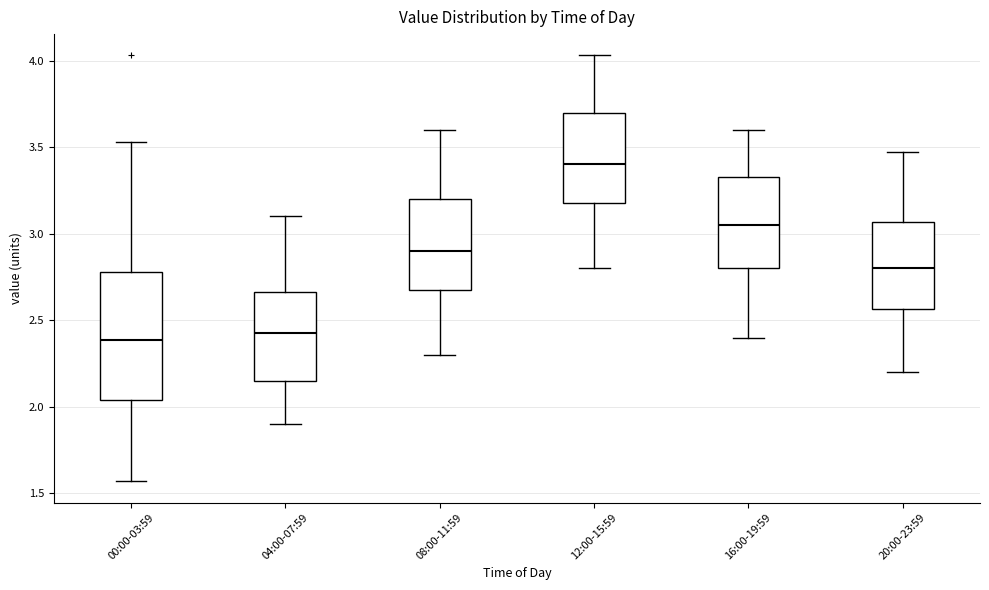

Reading left to right, read every box against the y-axis: the position of its median line, the range the box covers, and the ends of its whiskers. The values are not printed on the chart, so give them approximately, as read against the axis.

00:00-03:59: median 2.40, box 2.05 to 2.80, whiskers 1.55 to 3.55
04:00-07:59: median 2.45, box 2.15 to 2.65, whiskers 1.90 to 3.10
08:00-11:59: median 2.90, box 2.70 to 3.20, whiskers 2.30 to 3.60
12:00-15:59: median 3.40, box 3.20 to 3.70, whiskers 2.80 to 4.05
16:00-19:59: median 3.05, box 2.80 to 3.35, whiskers 2.40 to 3.60
20:00-23:59: median 2.80, box 2.55 to 3.05, whiskers 2.20 to 3.45